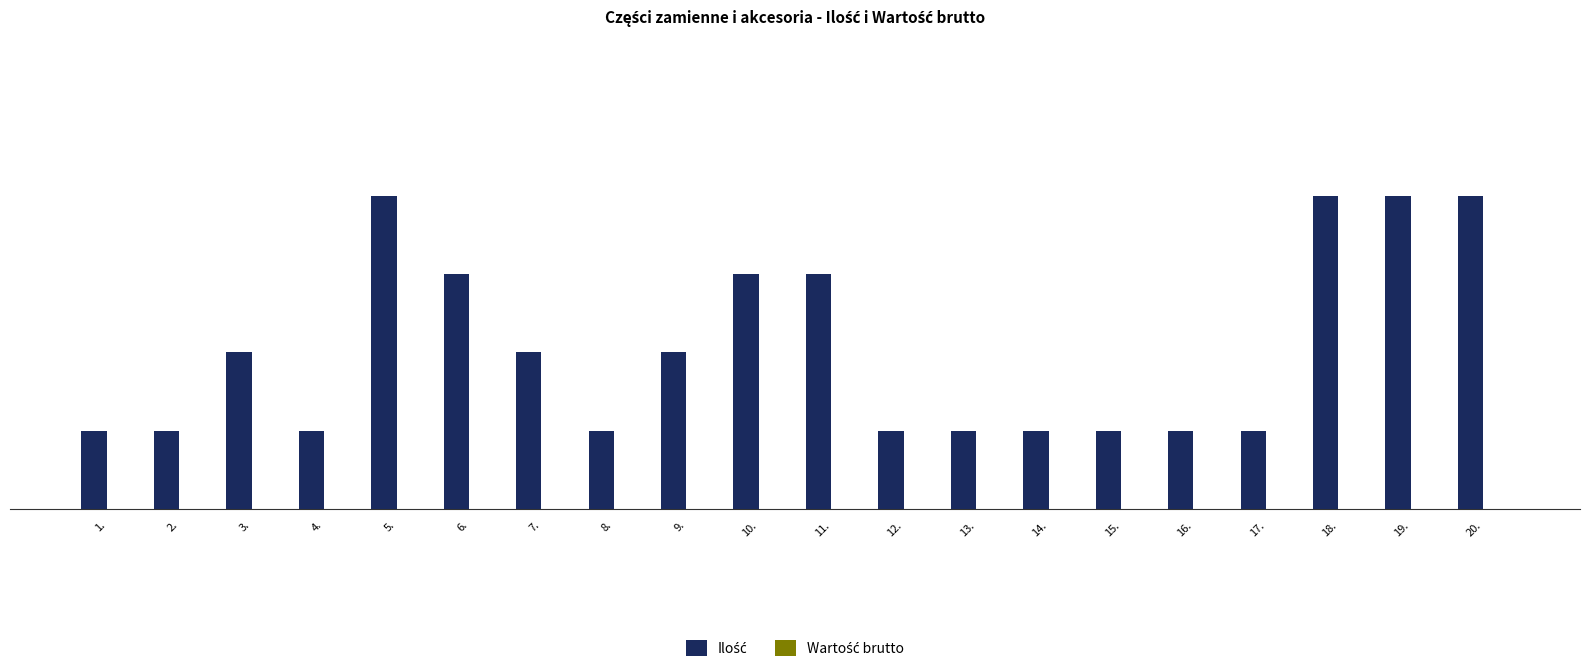

What is the label of the 5th bar from the right?

16.